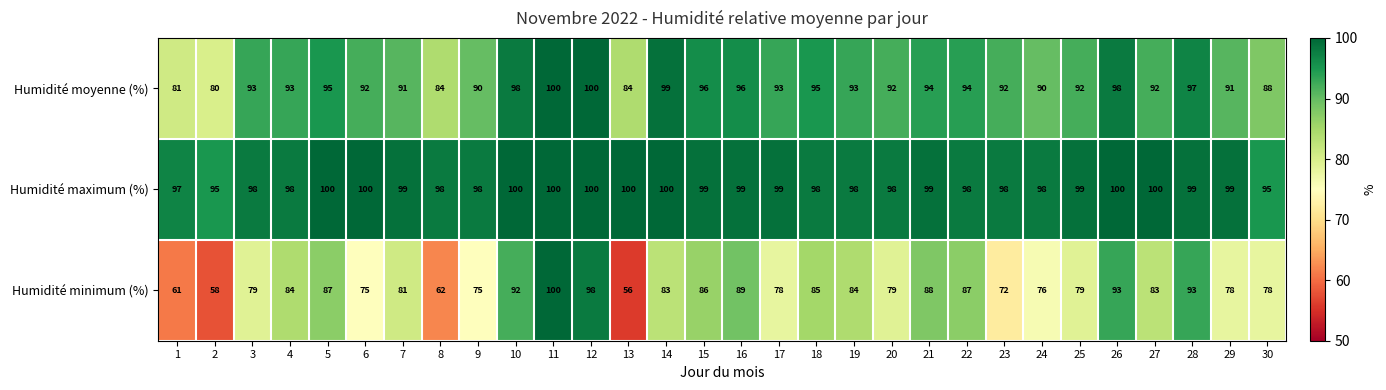

What is the smallest value displayed?

56